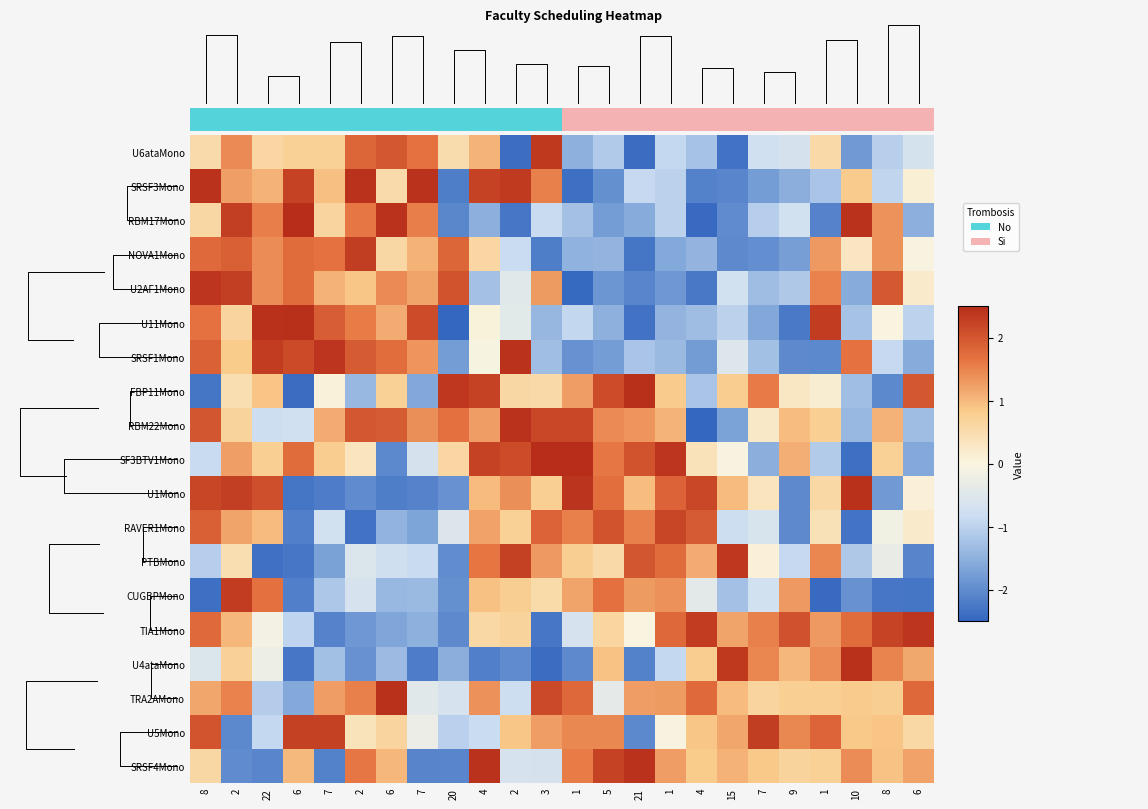

How many data points in TRA2AMono are above 1?

12